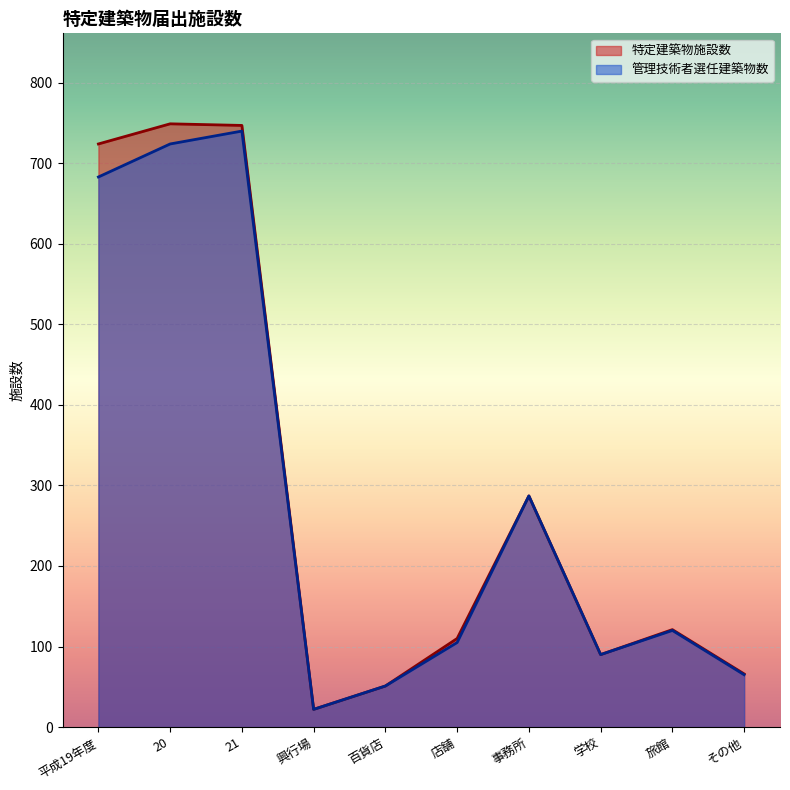

The value of 特定建築物施設数 at 店舗 is 110. True or false?

True